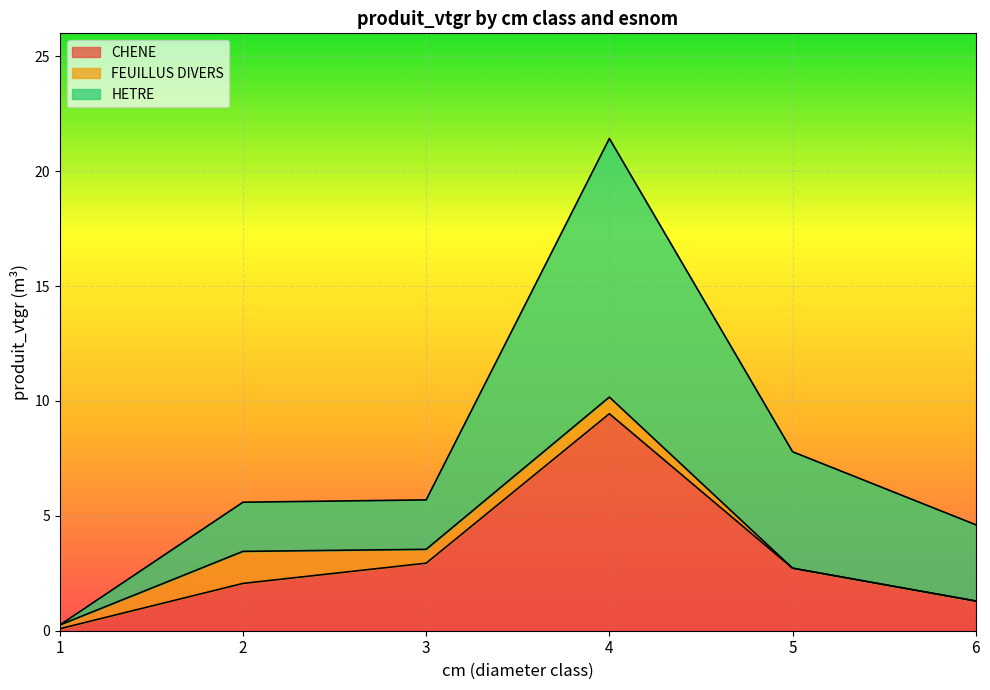

What is the value of the FEUILLUS DIVERS point at the 3rd from the left?

0.6